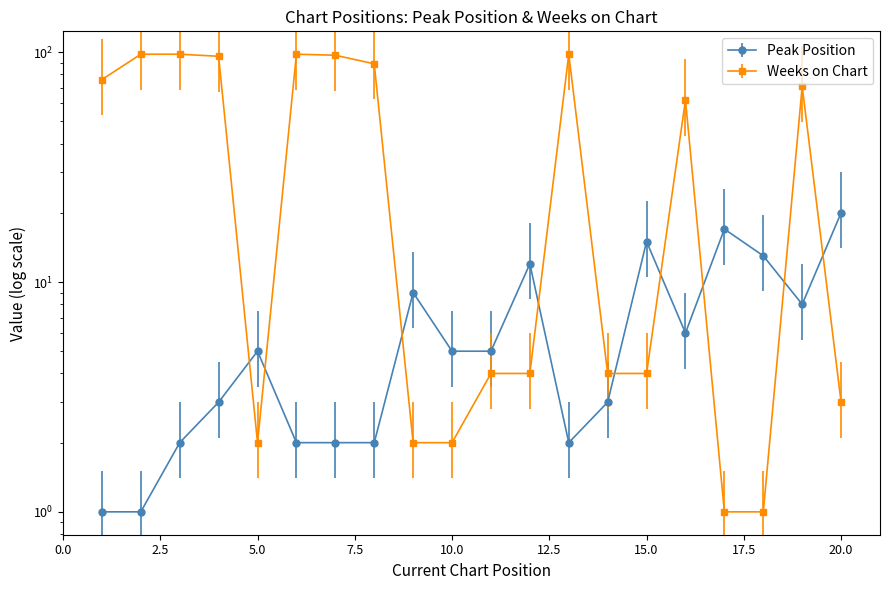

Where is Weeks on Chart nearest to the value 49?

16